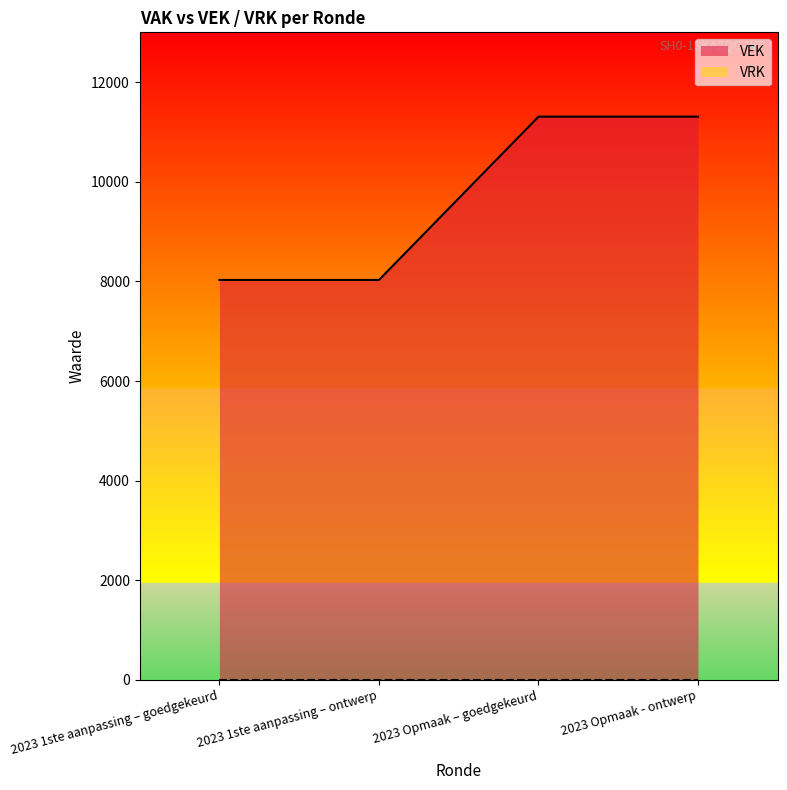

True or false: the data has more than 2 interior local peaks.

False